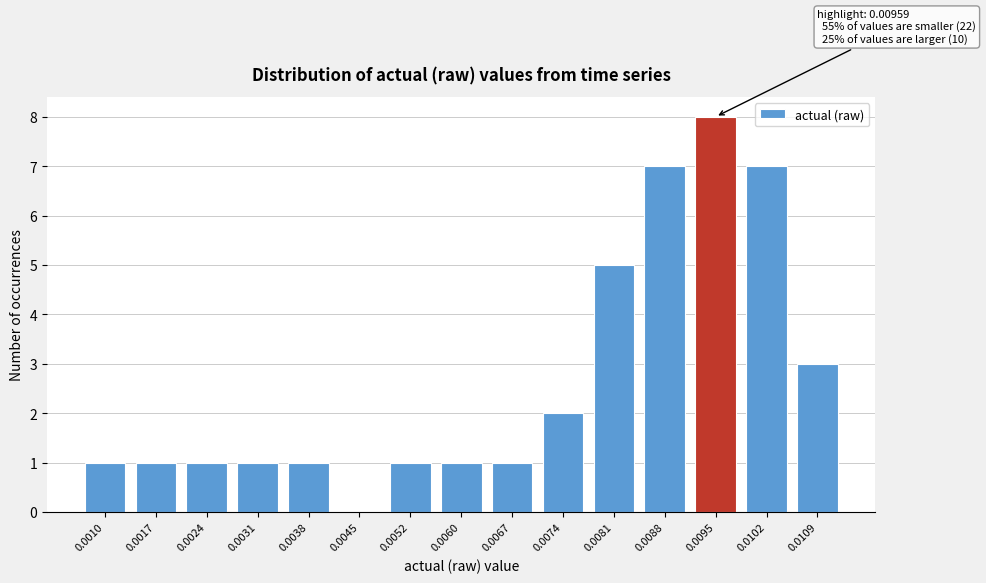

Reading left to right, transcribe all the data shown in this chart.

0.0010=1	0.0017=1	0.0024=1	0.0031=1	0.0038=1	0.0045=0	0.0052=1	0.0060=1	0.0067=1	0.0074=2	0.0081=5	0.0088=7	0.0095=8	0.0102=7	0.0109=3